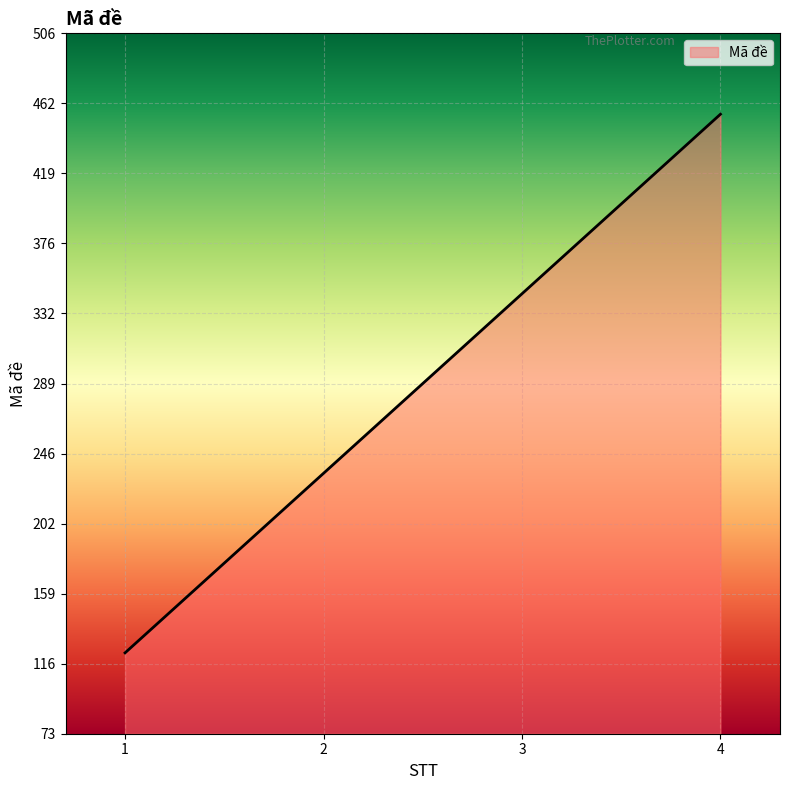

Is it true that the value at 2 is 404?

False